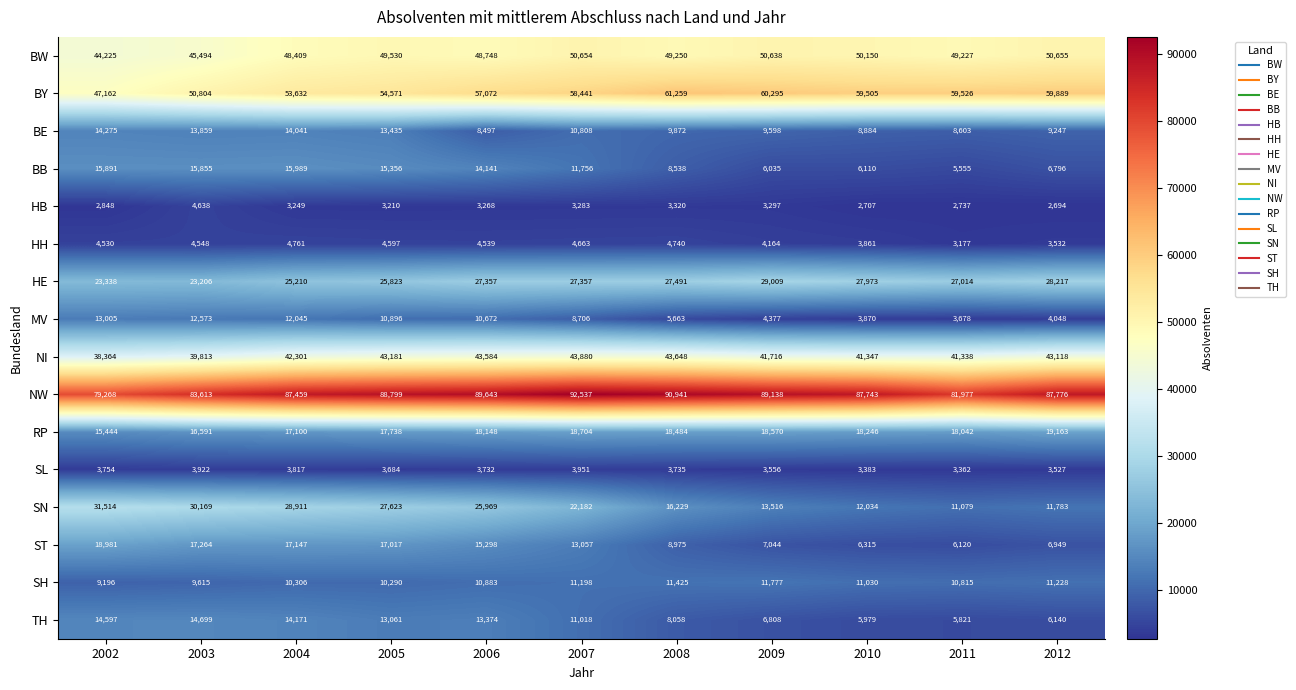

At which label does SL first exceed 3732?

2002